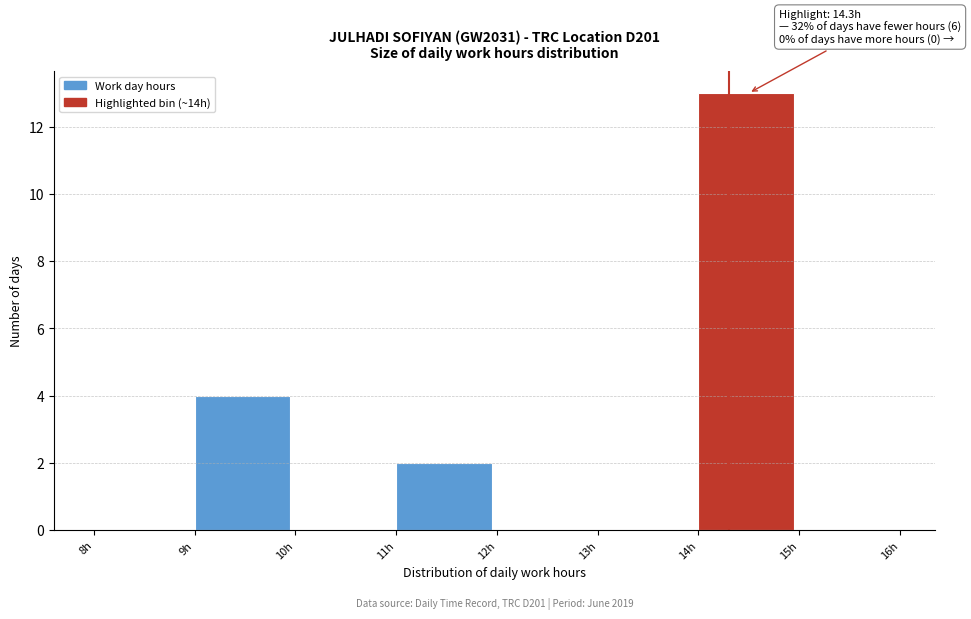

Which range on the x-axis has the tallest bar?

14 to 15